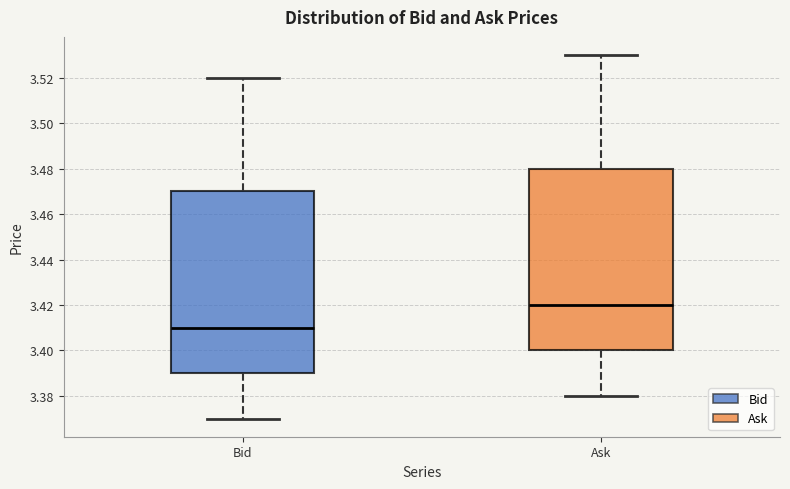

Which box's median line is the highest?

Ask